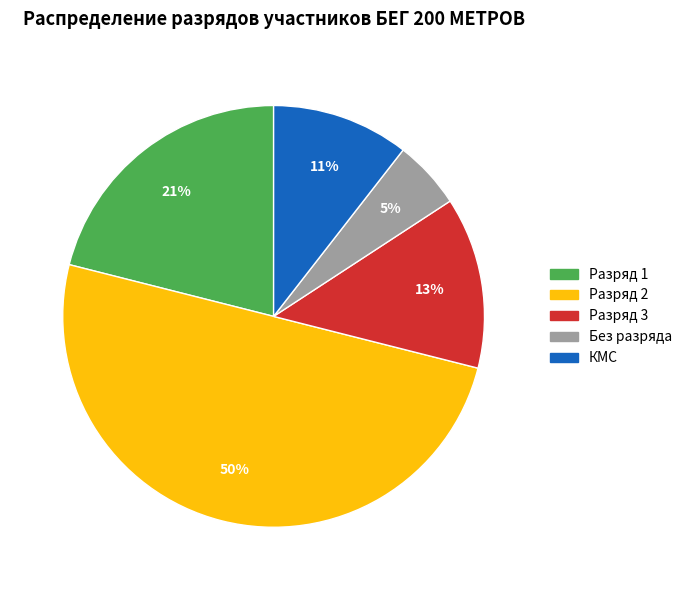

Count the number of slices in the pie.

5